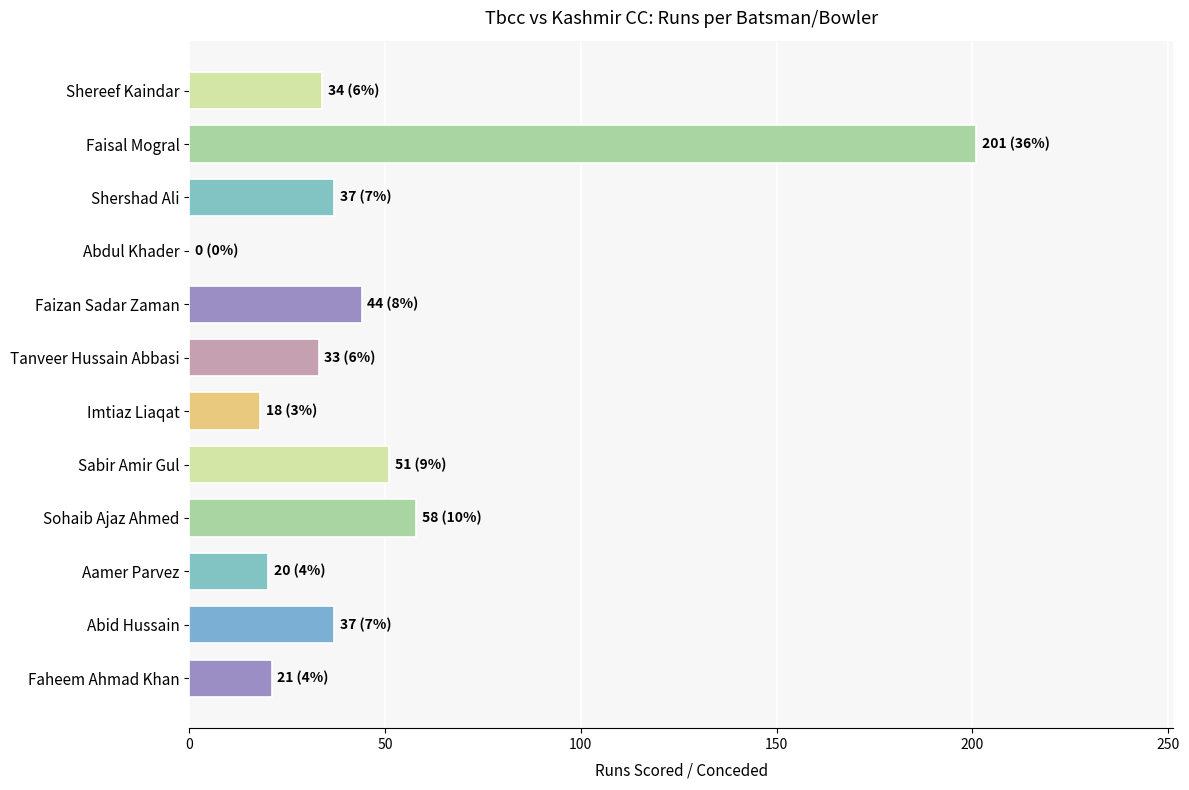

Where is the data nearest to the value 100?

Sohaib Ajaz Ahmed